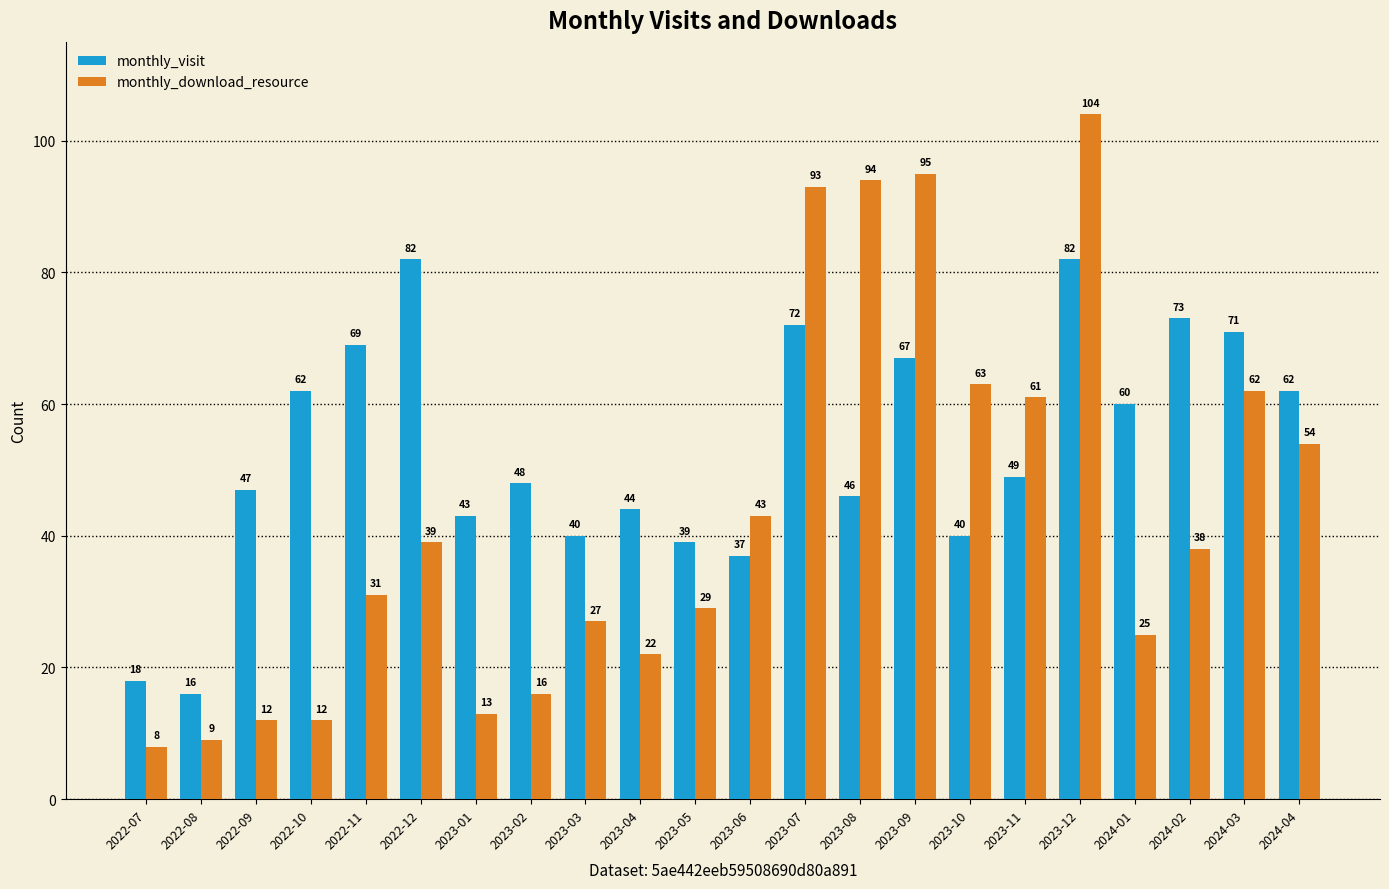

How many categories are shown in the chart?

22